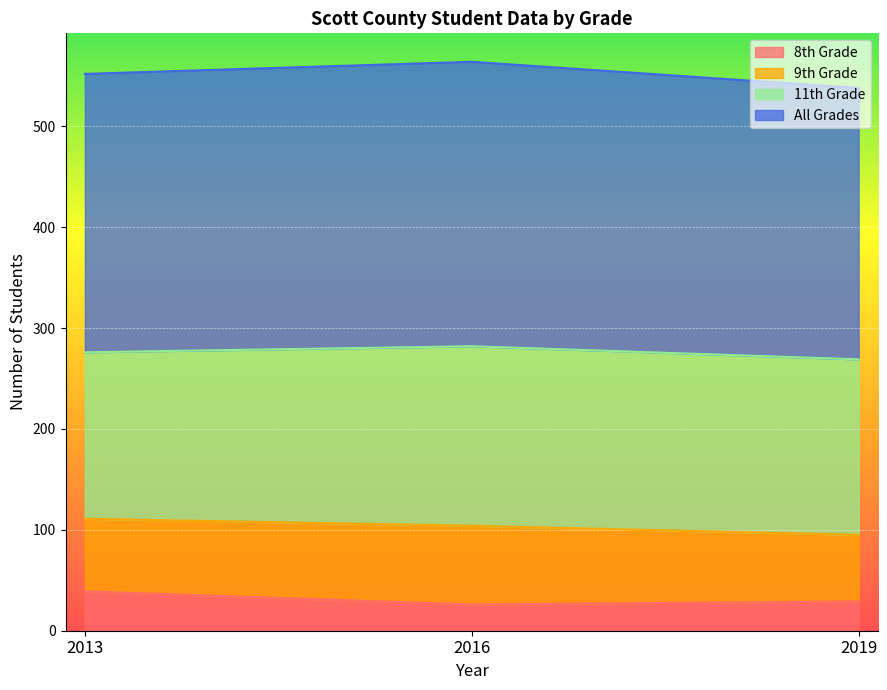

The value of 8th Grade at 2016 is 26. True or false?

True